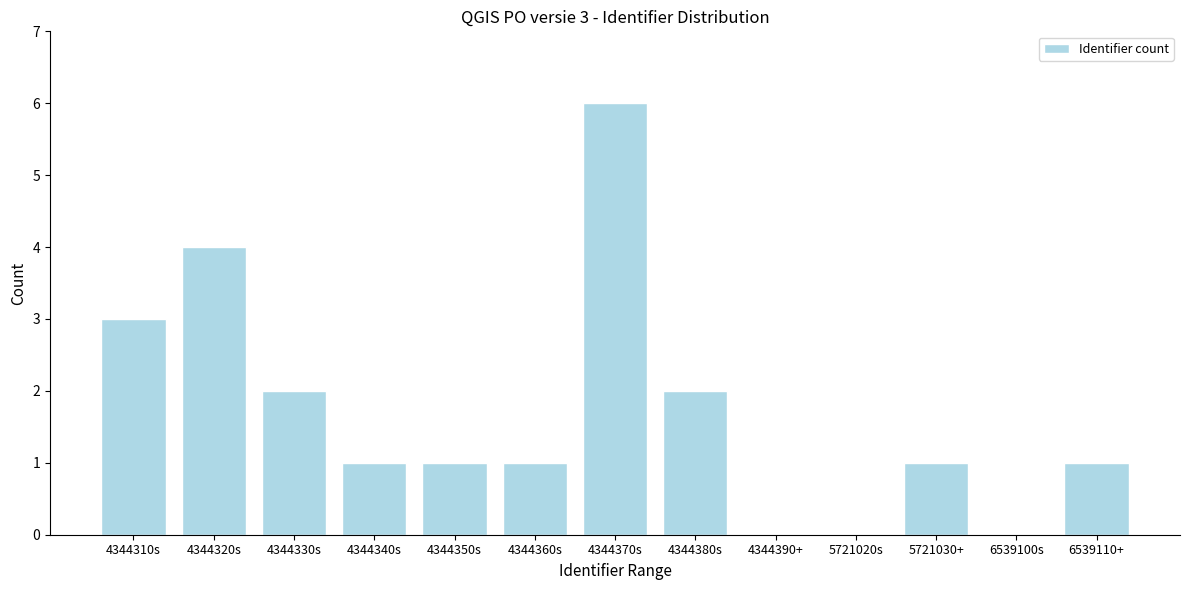

Reading left to right, what are all the values shown in this chart?

4344310s=3	4344320s=4	4344330s=2	4344340s=1	4344350s=1	4344360s=1	4344370s=6	4344380s=2	4344390+=0	5721020s=0	5721030+=1	6539100s=0	6539110+=1